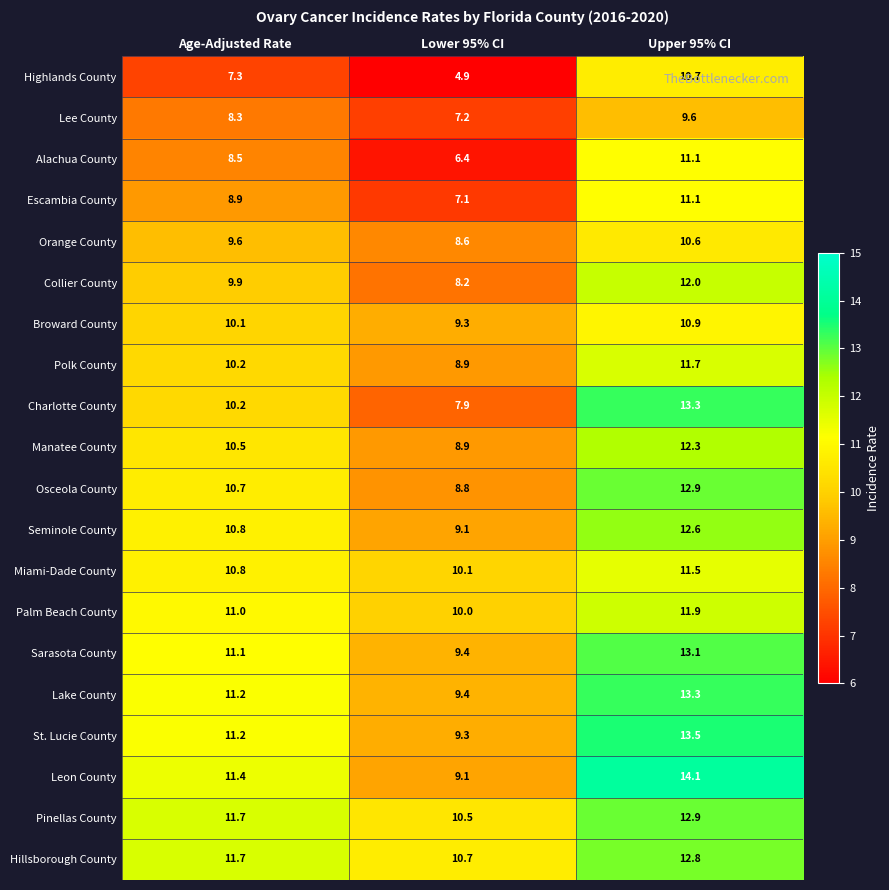

What is the maximum value shown in the chart?

14.1